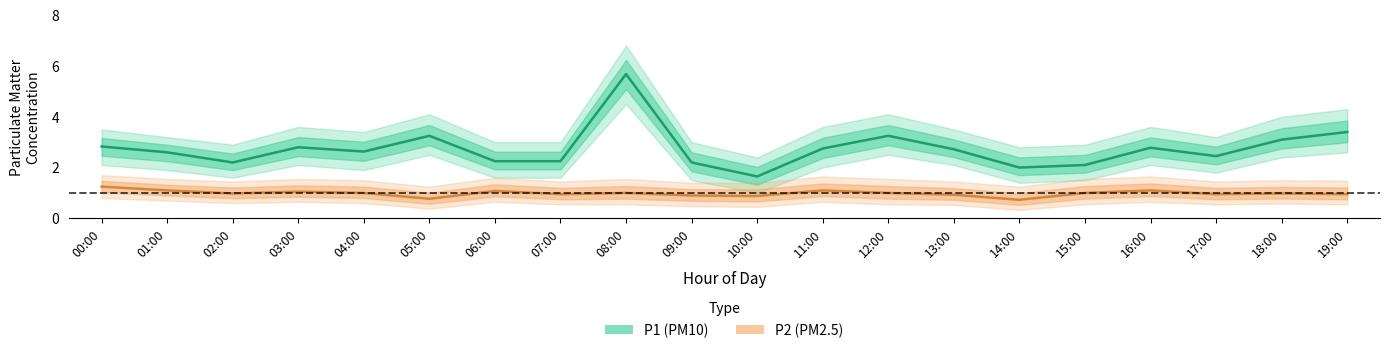

How many lines are shown in the chart?

2